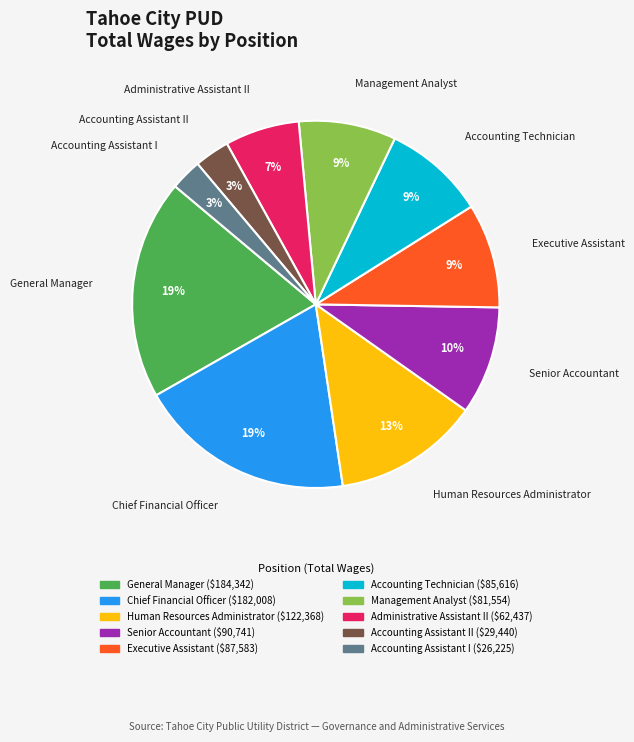

Does any single category account for the majority?

No